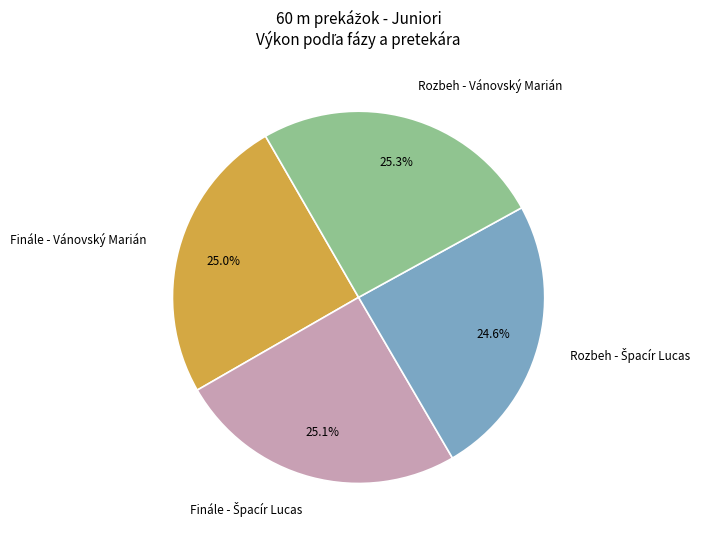

Is Finále - Vánovský Marián the majority of the pie?

No